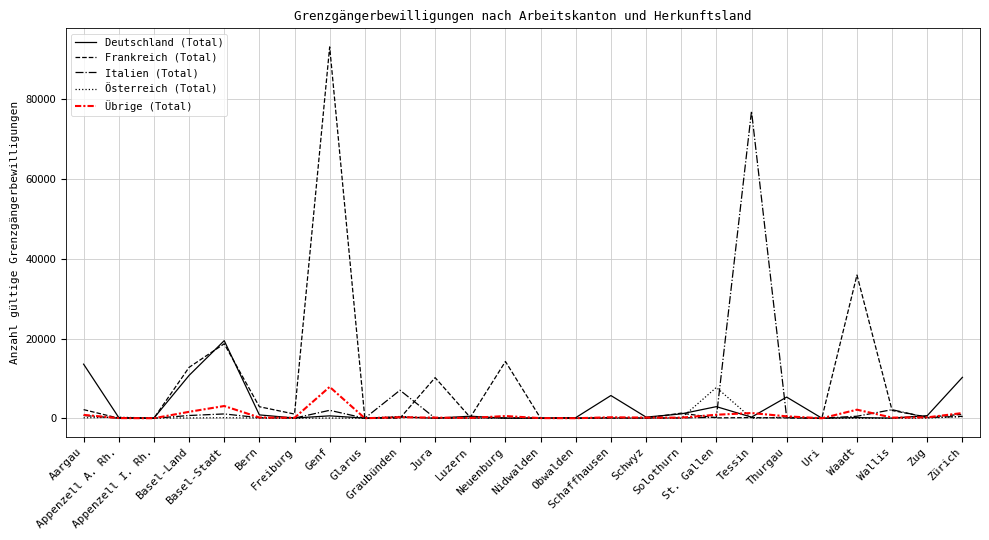

What is the difference between the maximum and second lowest values in the Übrige (Total) series?

7868